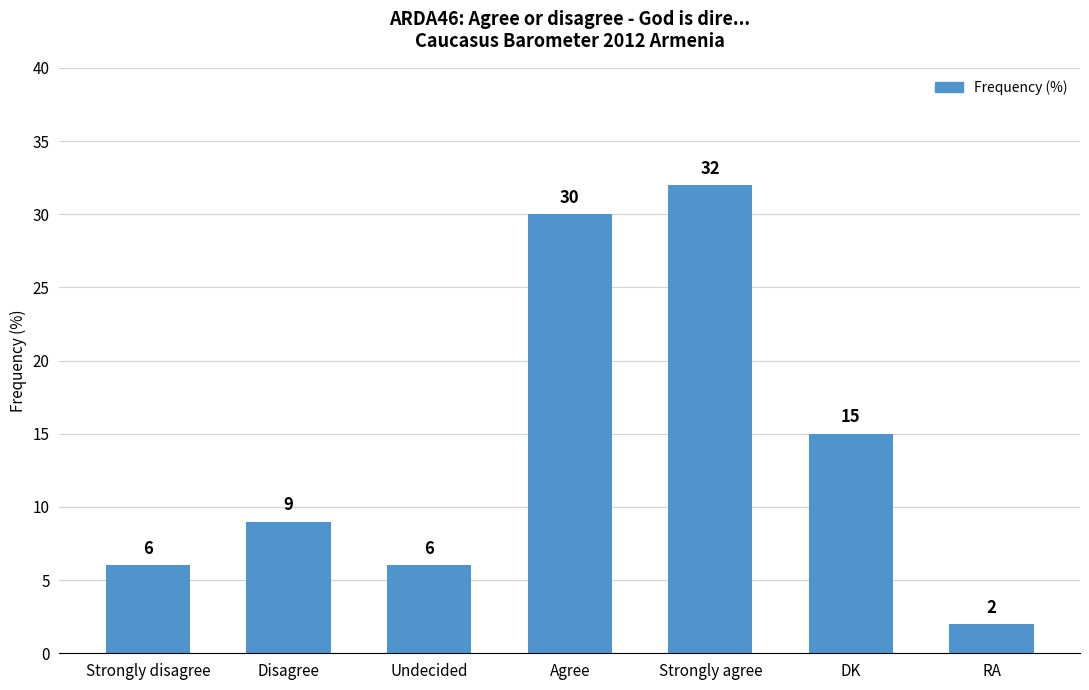

The value at Disagree is 9. True or false?

True